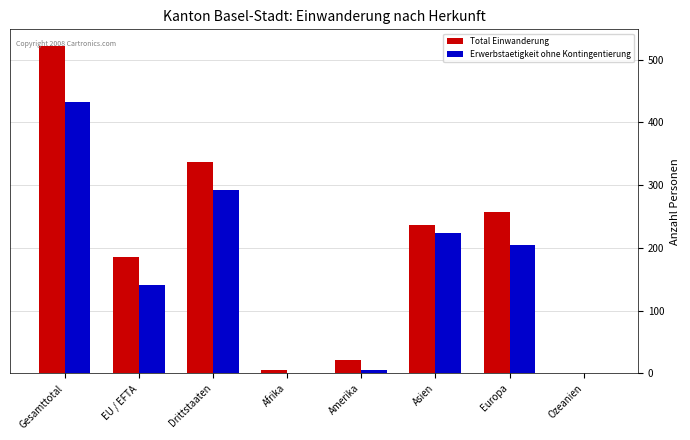

At which category is the sum across all series the highest?

Gesamttotal